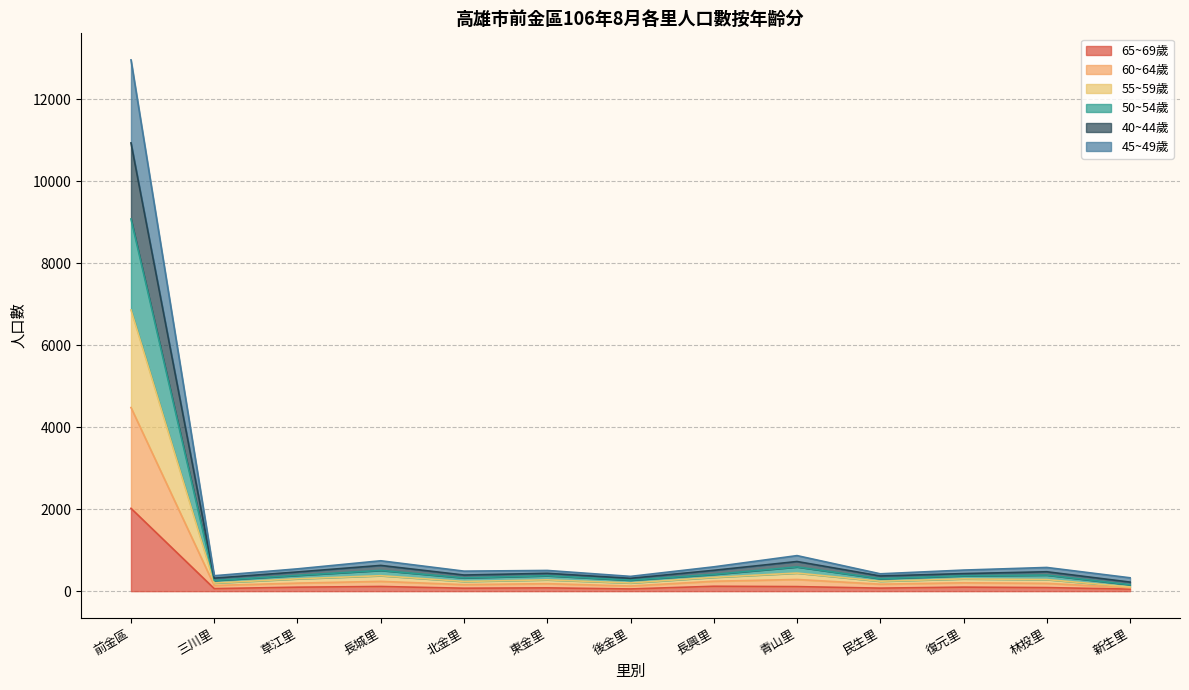

At which category is the sum across all series the highest?

前金區